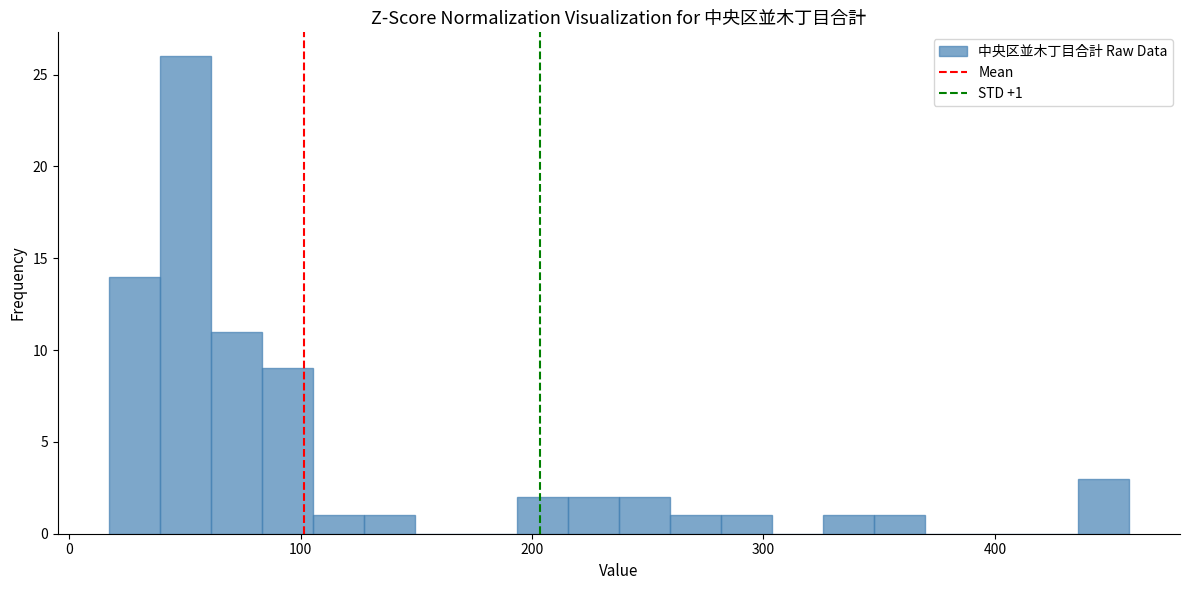

Read against the x-axis, roughly where is the centre of the tallest bar?

50